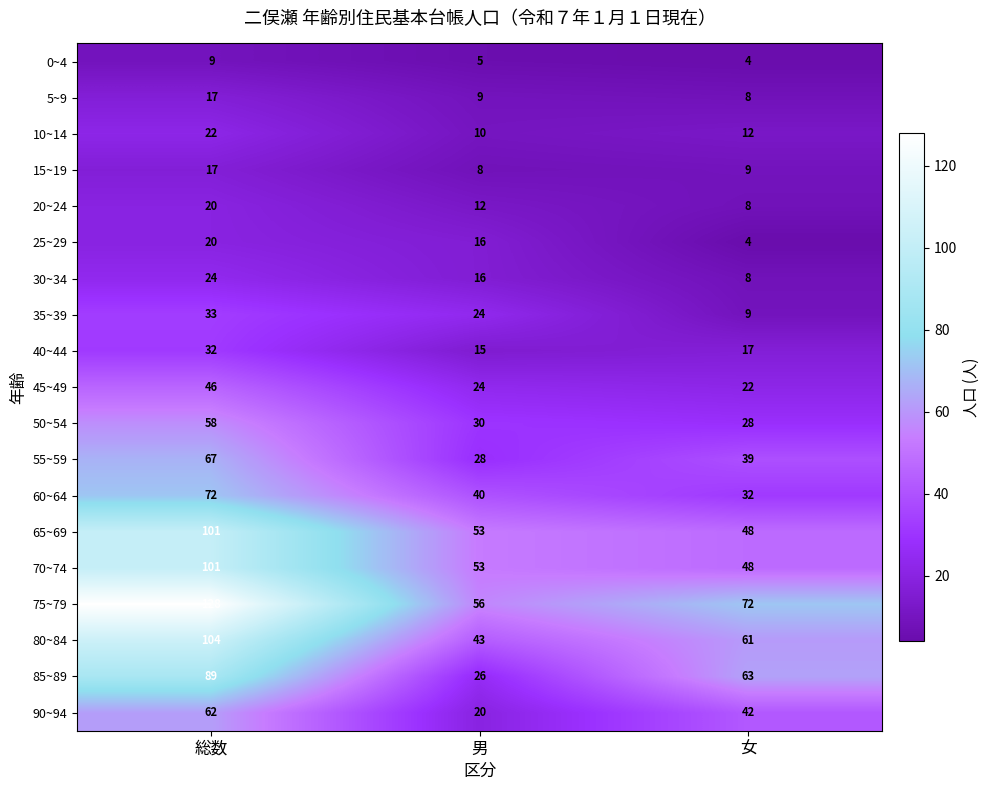

True or false: 90~94 has a value of 62 at 総数.

True